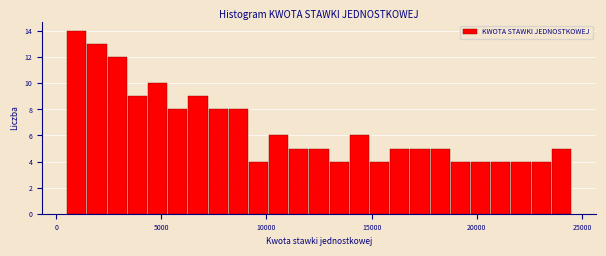

Around what value on the x-axis is the tallest bar? Give the approximate position of its centre, as read against the axis.

1000